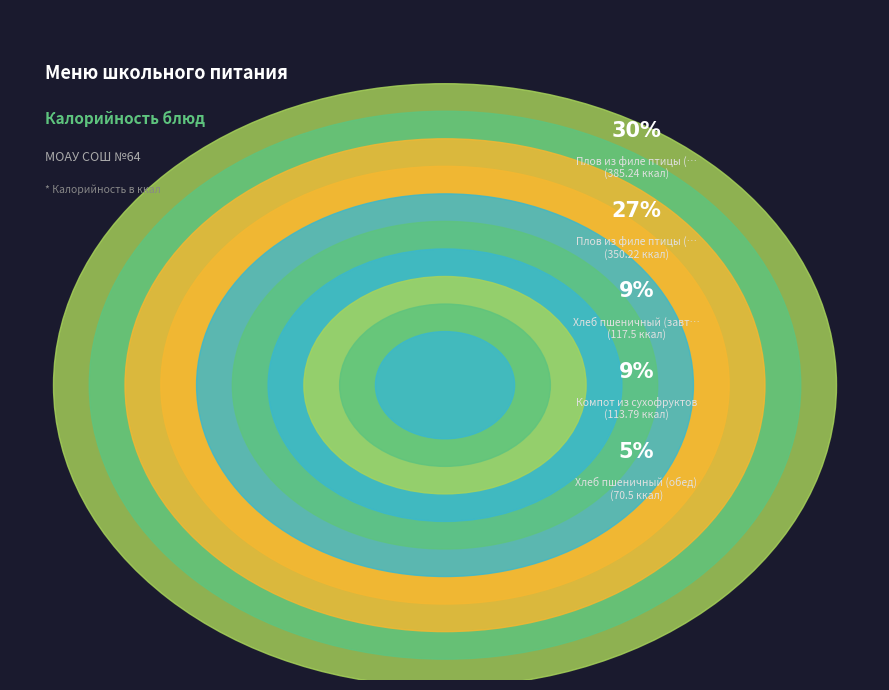

What percentage is the Хлеб пшеничный (завтрак) slice, to the nearest percent?

9%